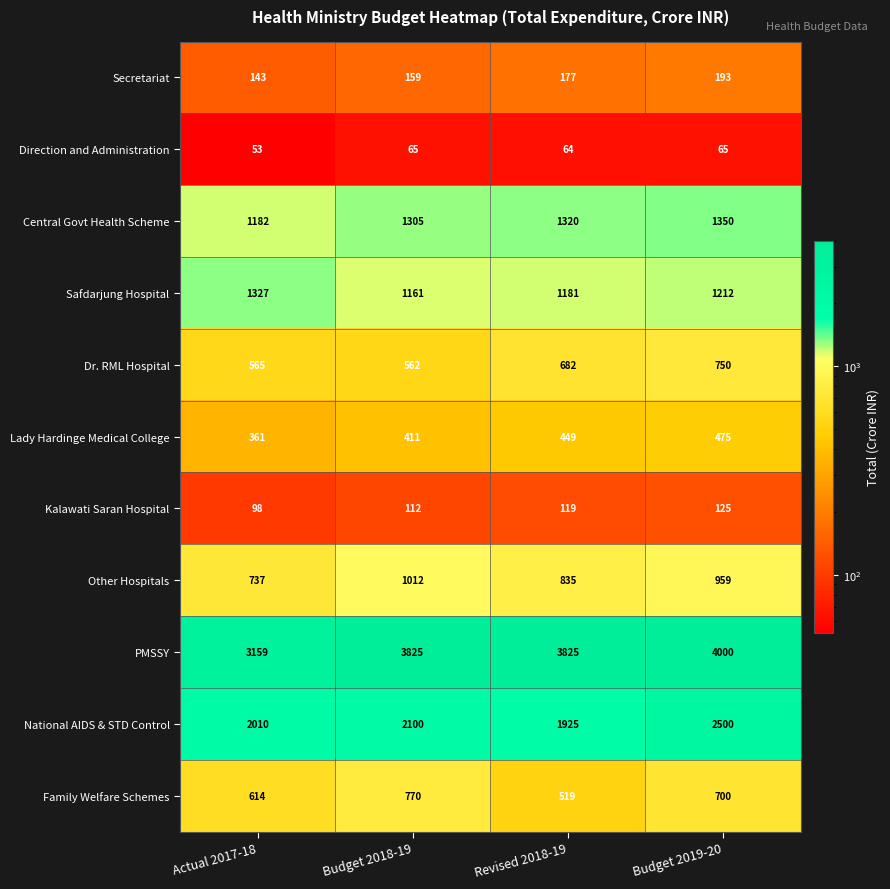

Which series has the widest spread of values?

PMSSY